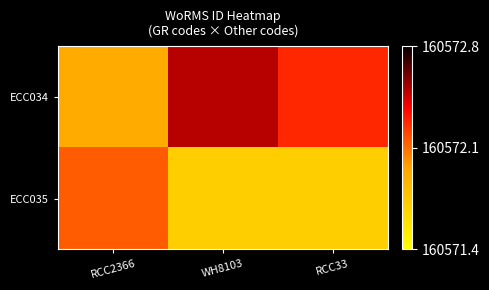

Reading left to right, transcribe all the data shown in this chart.

ECC034: RCC2366=160571.9	WH8103=160572.5	RCC33=160572.2
ECC035: RCC2366=160572.1	WH8103=160571.7	RCC33=160571.7